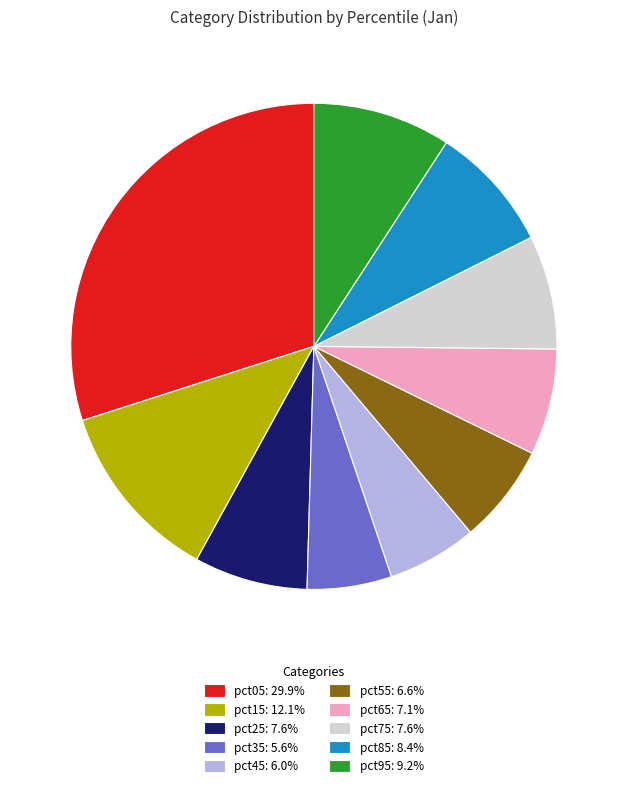

True or false: pct05 accounts for 24% of the total.

False